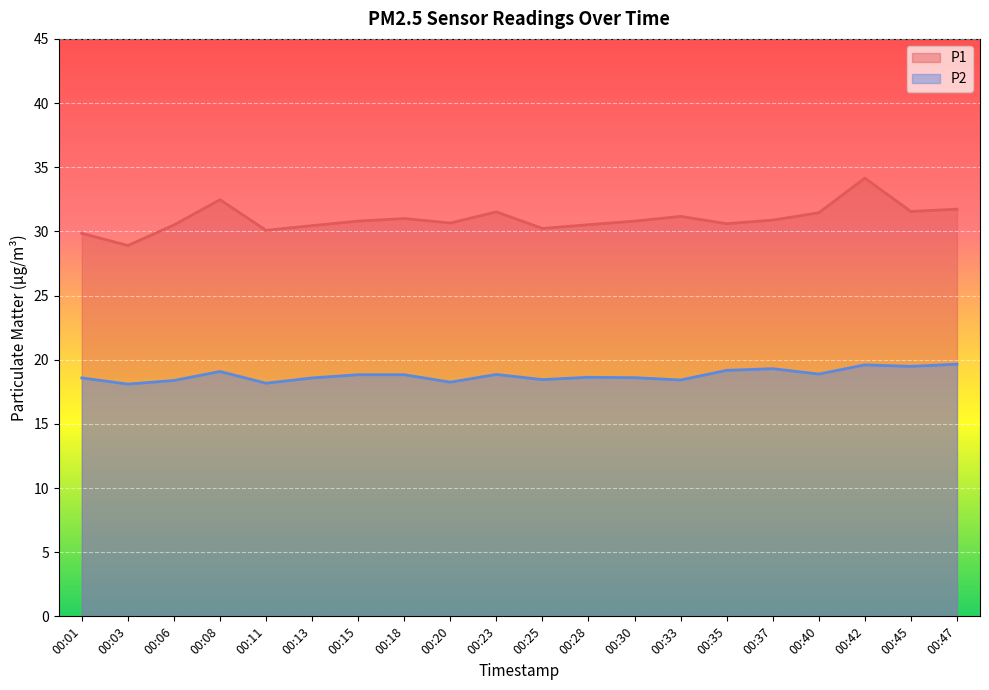

List the series in order of their peak value, highest first.

P1, P2